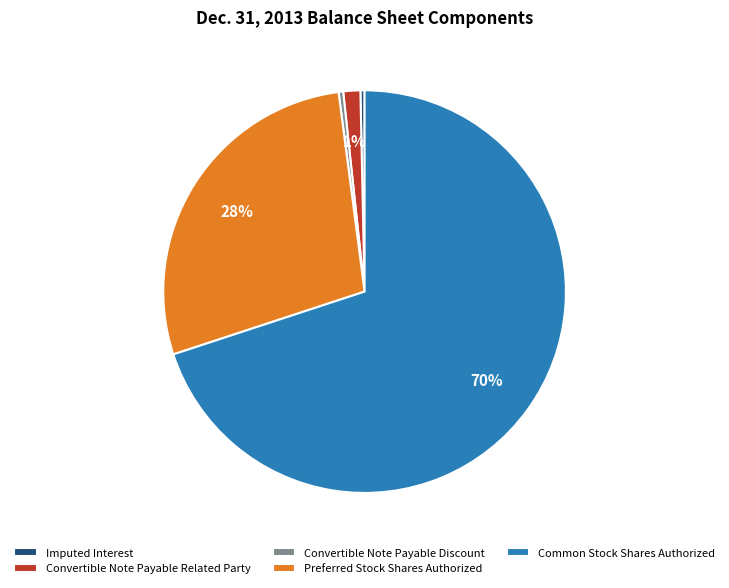

Which category accounts for the majority?

Common Stock Shares Authorized